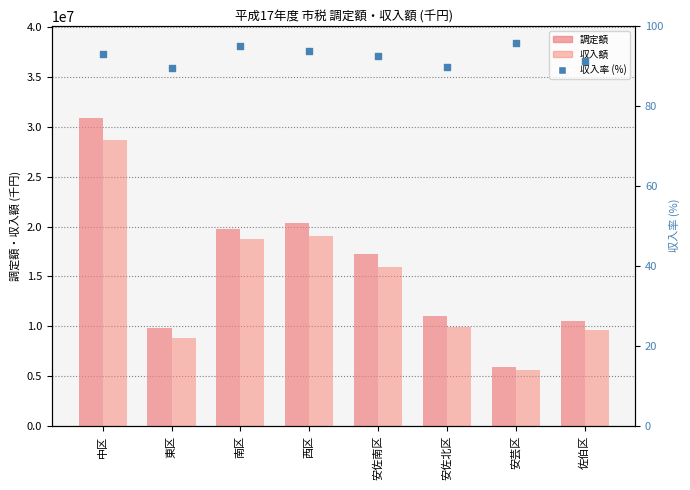

What are all the series names shown in the legend?

調定額, 収入額, 収入率 (%)